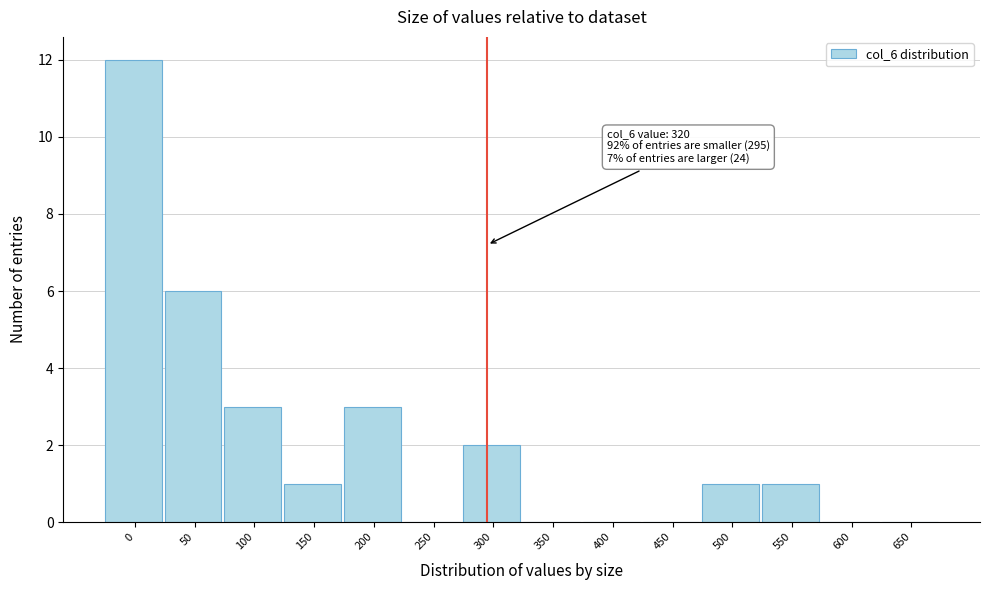

Reading left to right, extract all data points from this chart.

0=12	50=6	100=3	150=1	200=3	250=0	300=2	350=0	400=0	450=0	500=1	550=1	600=0	650=0